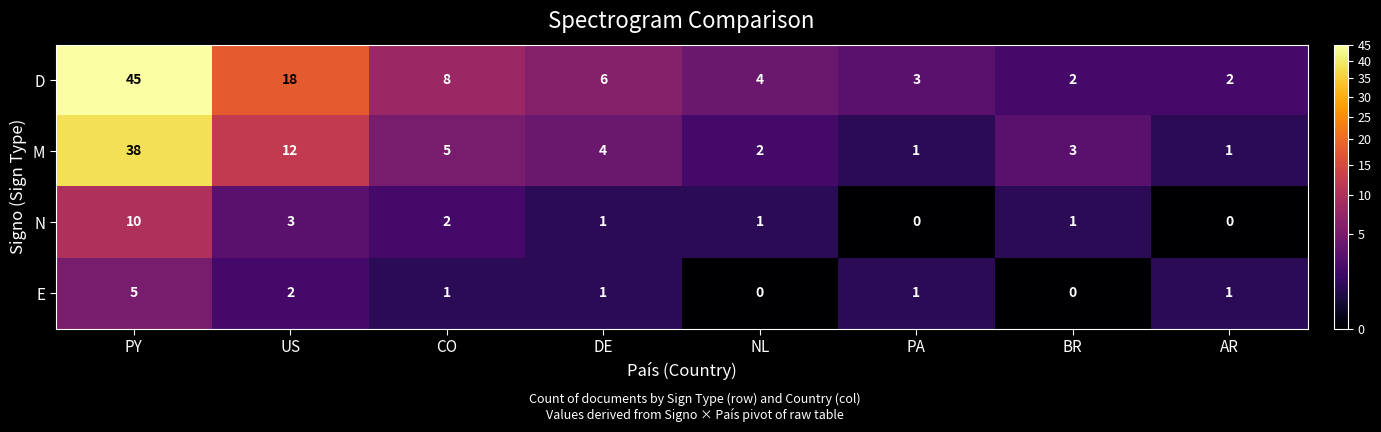

What is the sum of the D values at AR and DE?

8